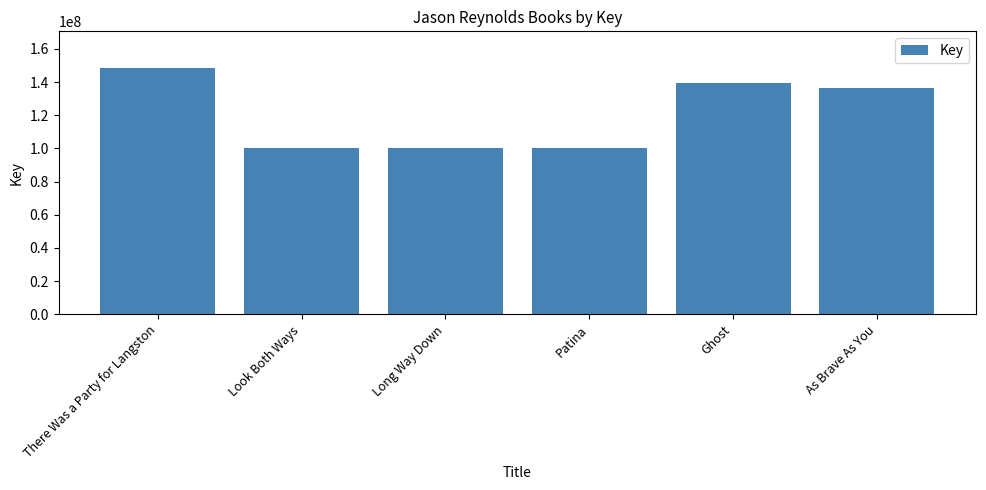

What position from the right is Patina?

3